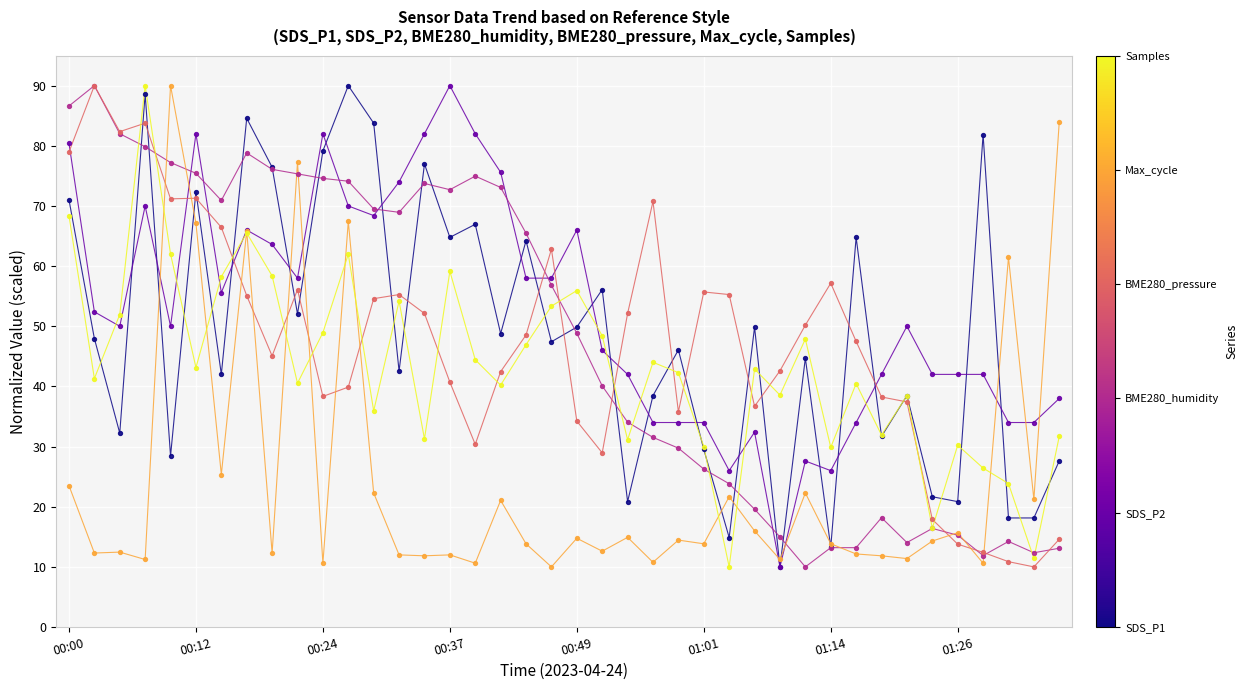

What is the greatest value displayed?

90.0